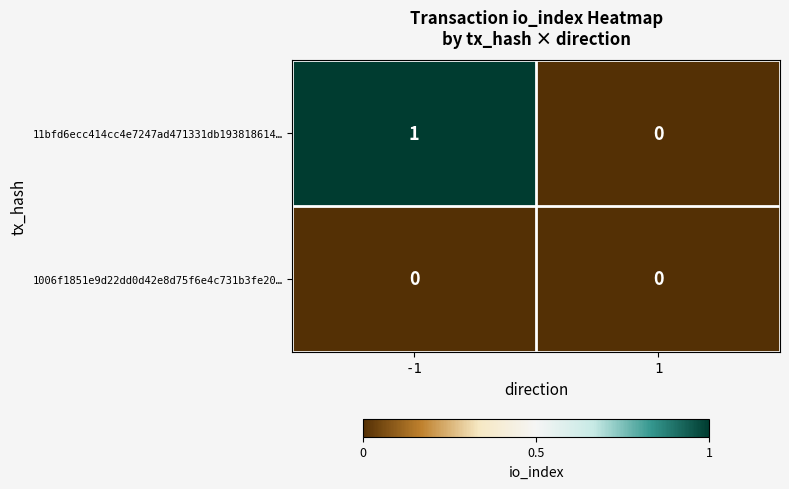

Reading left to right, list all the values displayed in this chart.

11bfd6ecc414cc4e7247ad471331db193818614…: -1=1	1=0
1006f1851e9d22dd0d42e8d75f6e4c731b3fe20…: -1=0	1=0